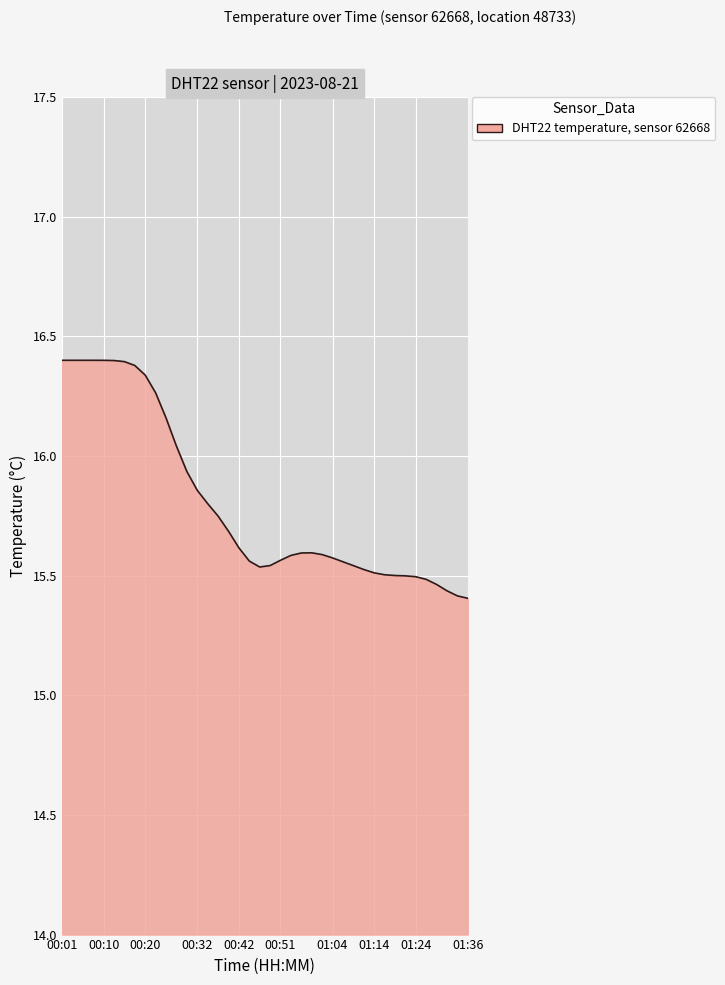

How many lines are shown in the chart?

1